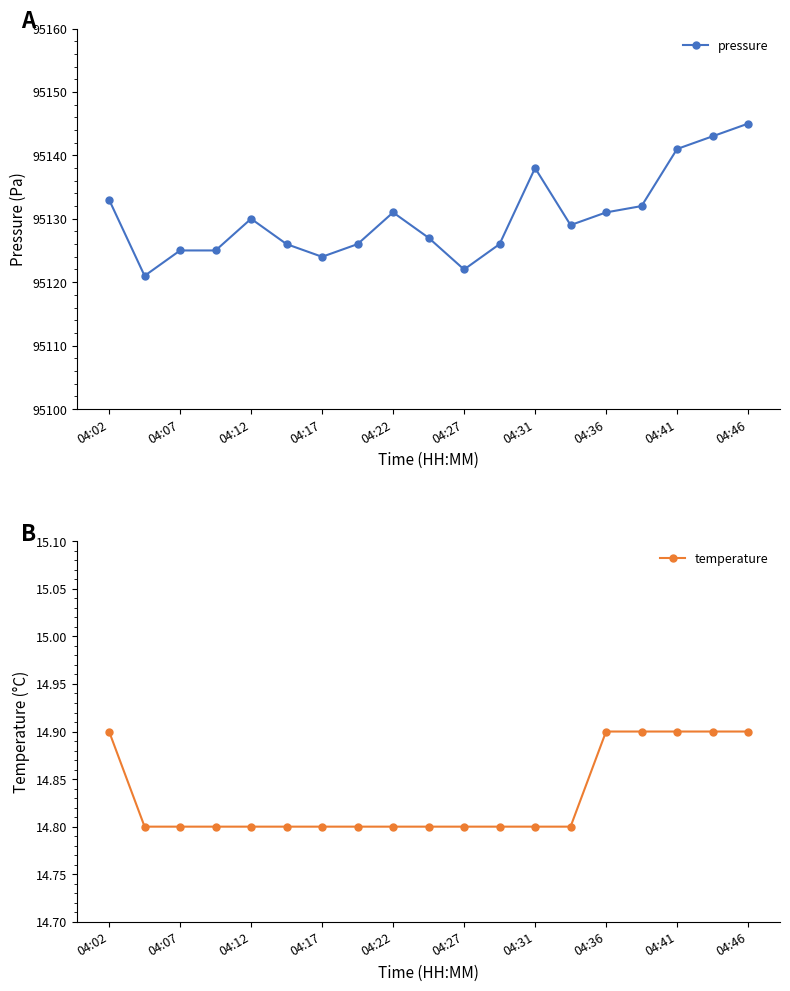

At how many categories does at least one series exceed 75992?

19